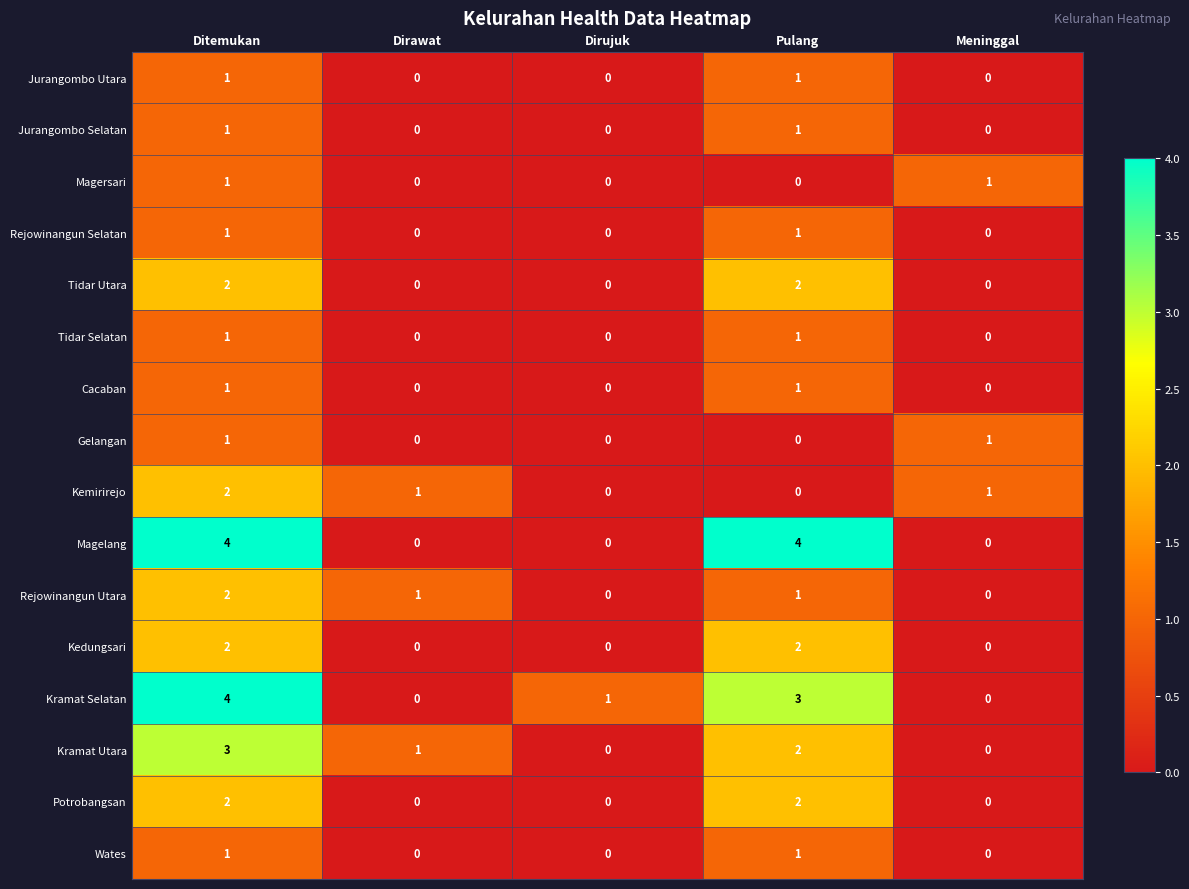

Between Dirujuk and Pulang, which series saw the biggest shift?

Magelang